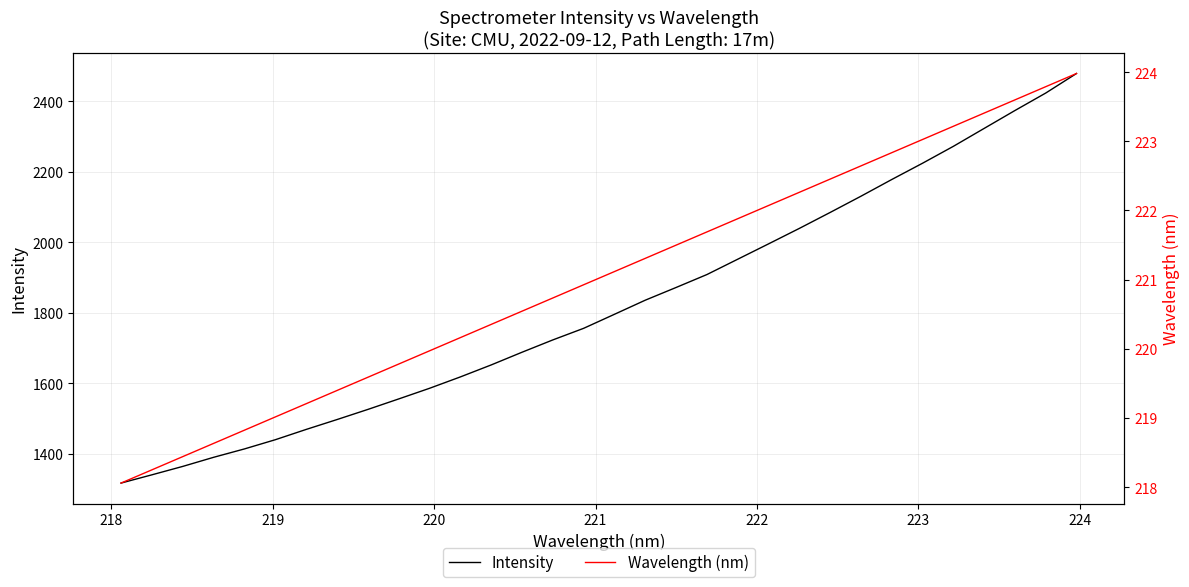

What is the average value of the Wavelength (nm) series?

221.0